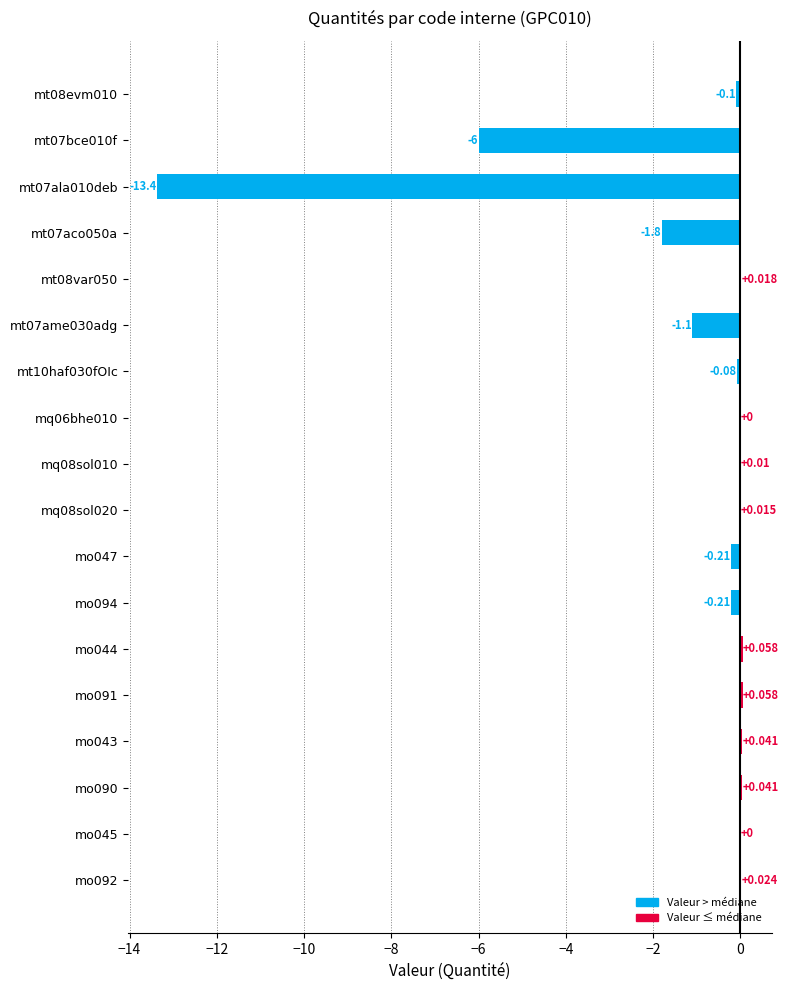

How many values are above zero?

10